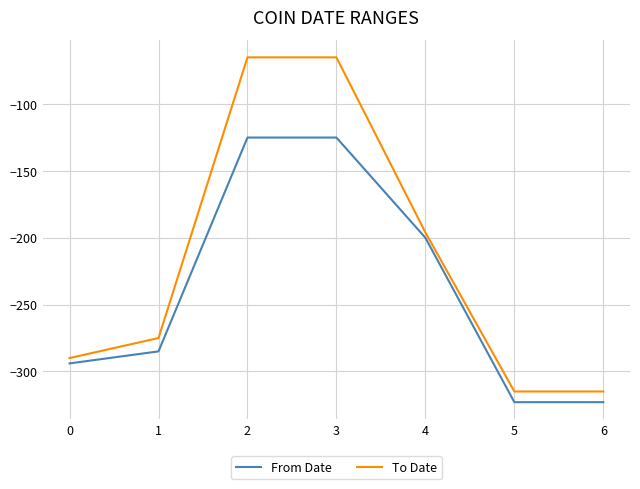

True or false: From Date and To Date cross at least once.

False